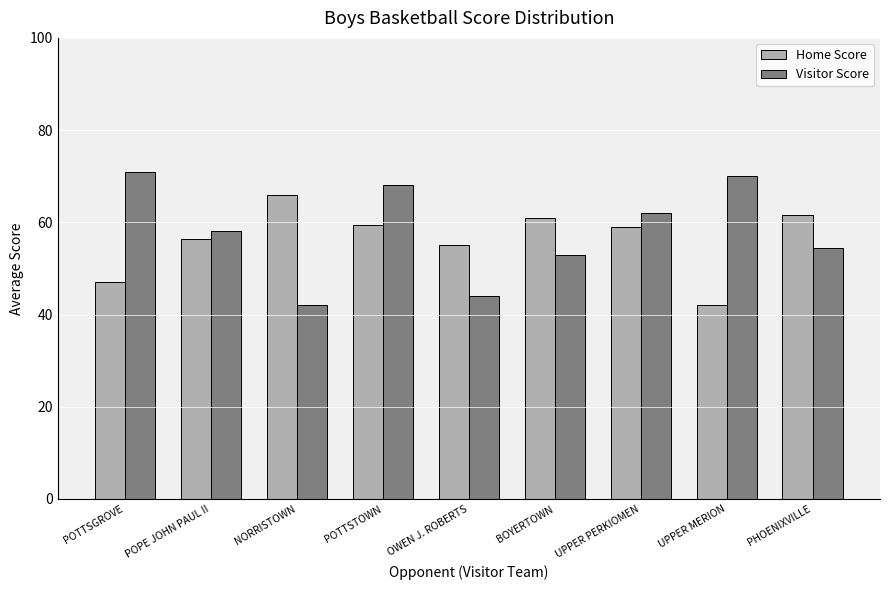

What is the label of the 7th bar from the left?

UPPER PERKIOMEN